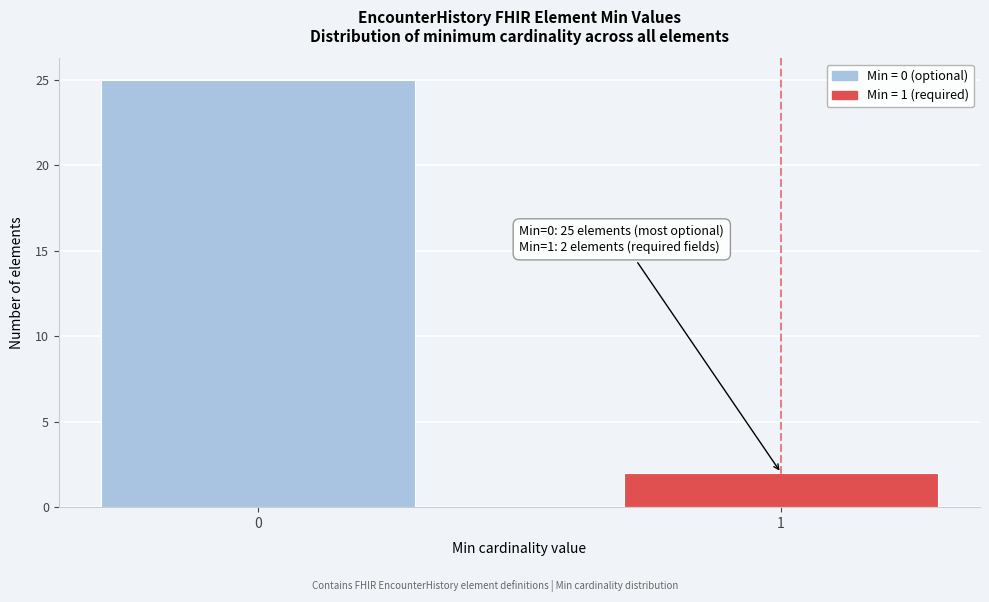

Reading left to right, transcribe all the data shown in this chart.

0=25	1=2